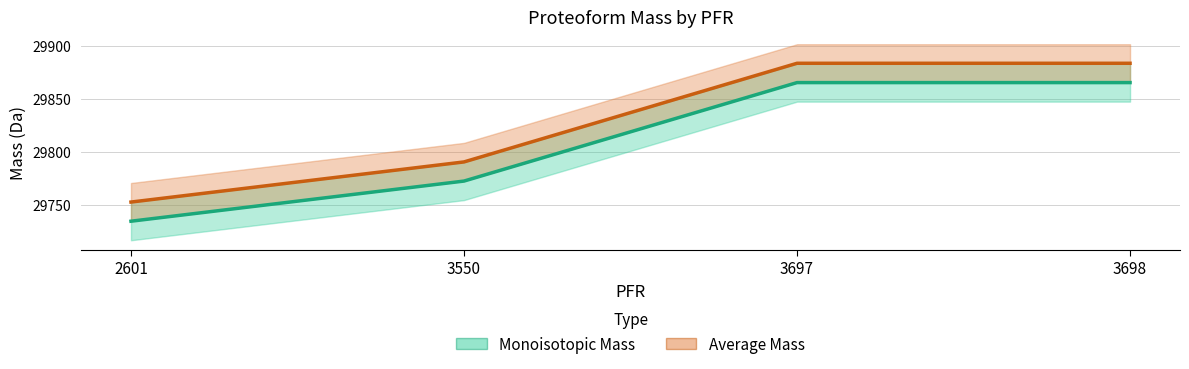

Does the chart have visible grid lines?

Yes